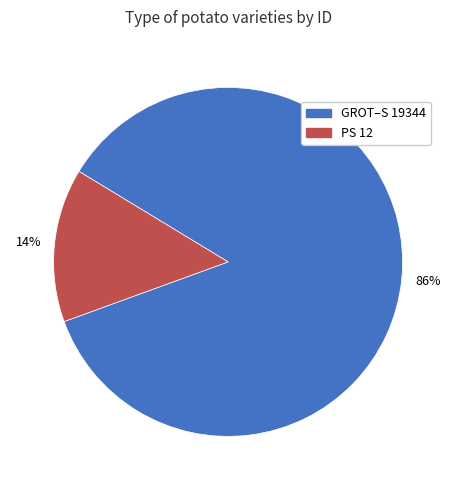

To the nearest percent, what is the difference between the largest and smallest slice percentages?

72%